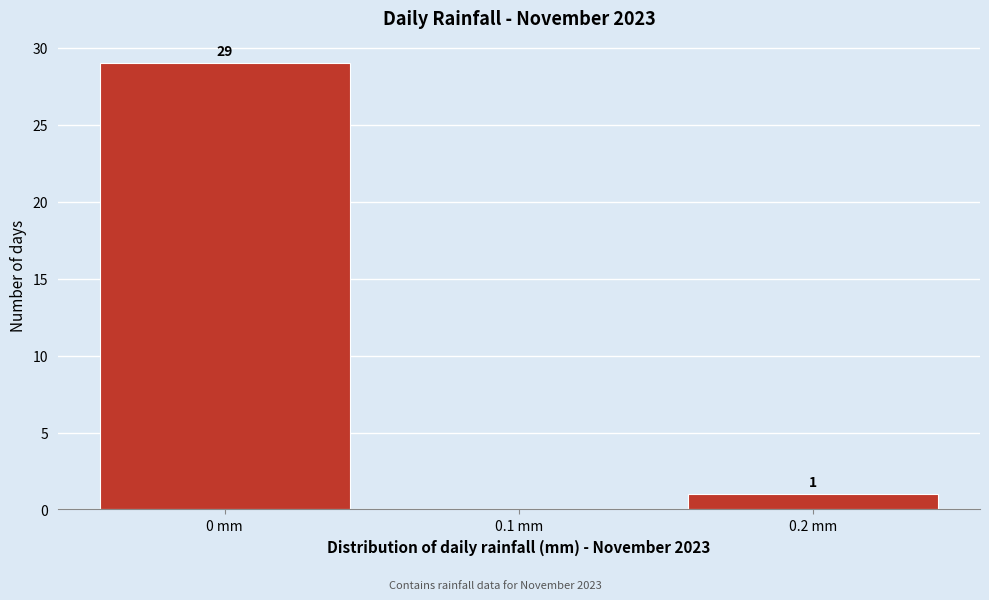

Which range on the x-axis has the tallest bar?

-0.05 to 0.05